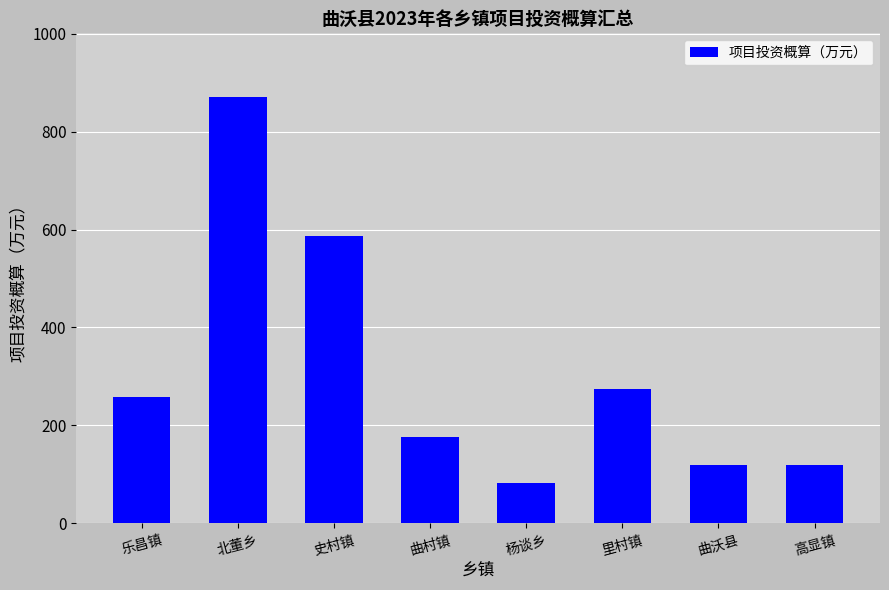

Count the number of data series in this chart.

1